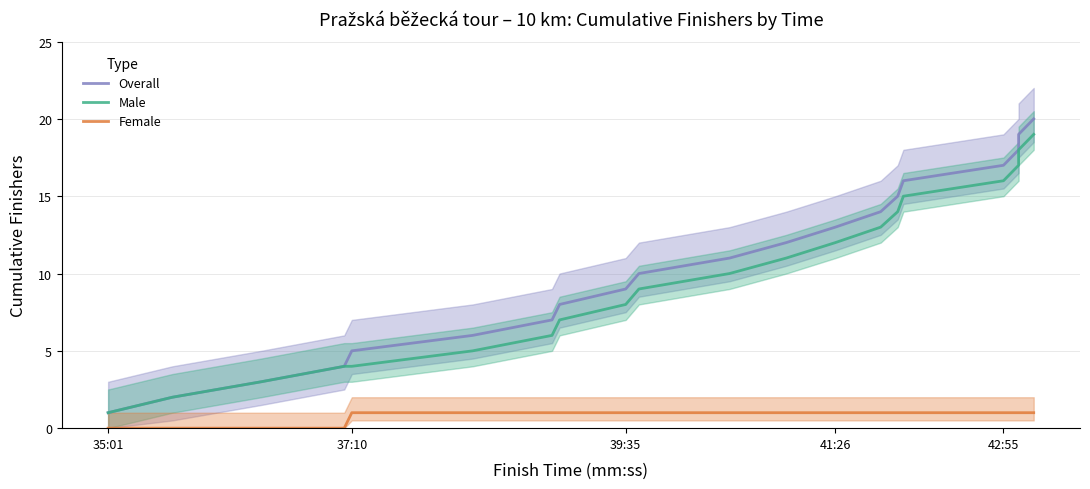

What are all the series names shown in the legend?

Overall, Male, Female